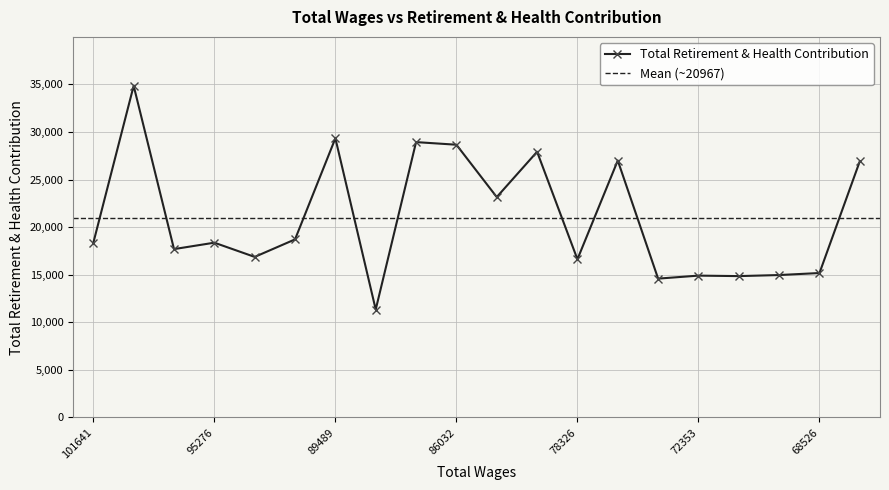

Rank the categories by value from highest to lowest.

97203, 89489, 87413, 86032, 81963, 75796, 68173, 84390, 91574, 95276, 101641, 96620, 93206, 78326, 68526, 70060, 72353, 71527, 73806, 89076